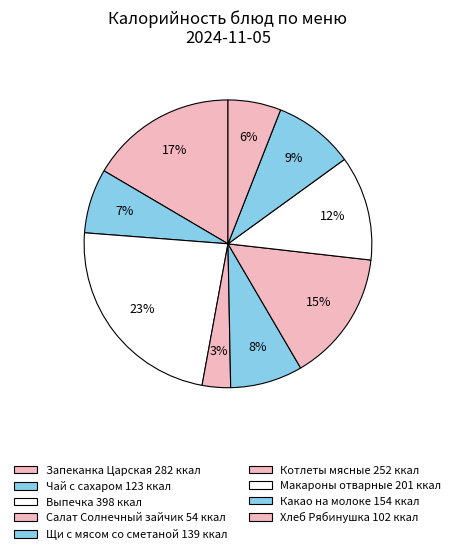

What is the change in value from Чай с сахаром to Какао на молоке?

+30.9